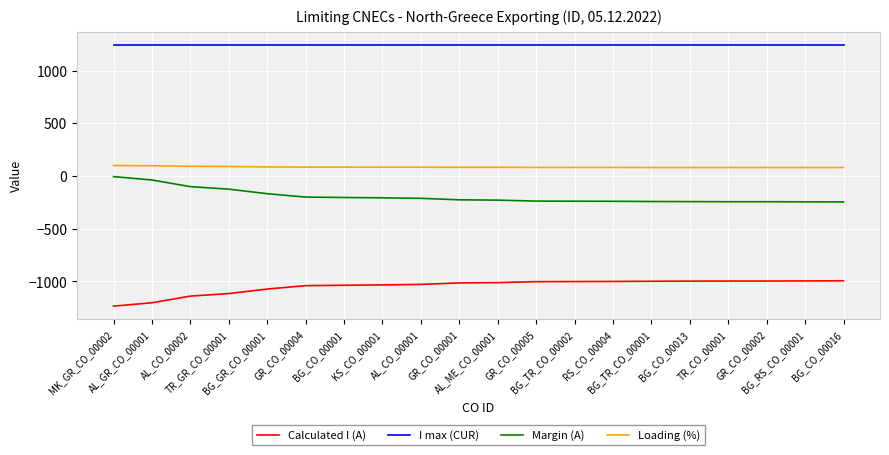

What is the difference between the highest and lowest values at AL_GR_CO_00001?

2442